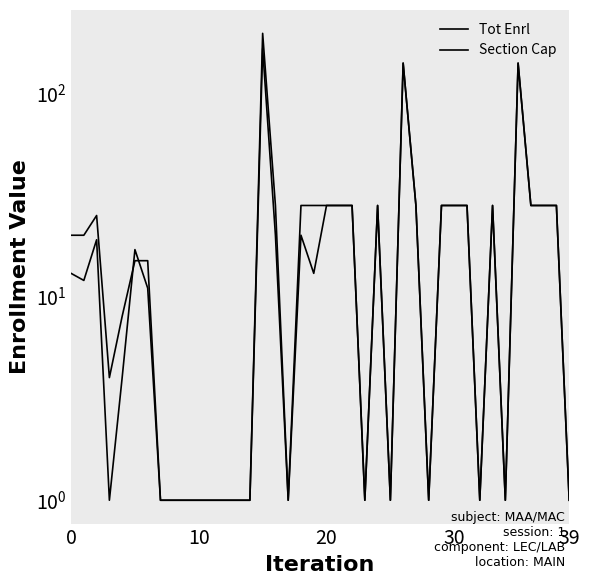

Does the chart have visible grid lines?

No